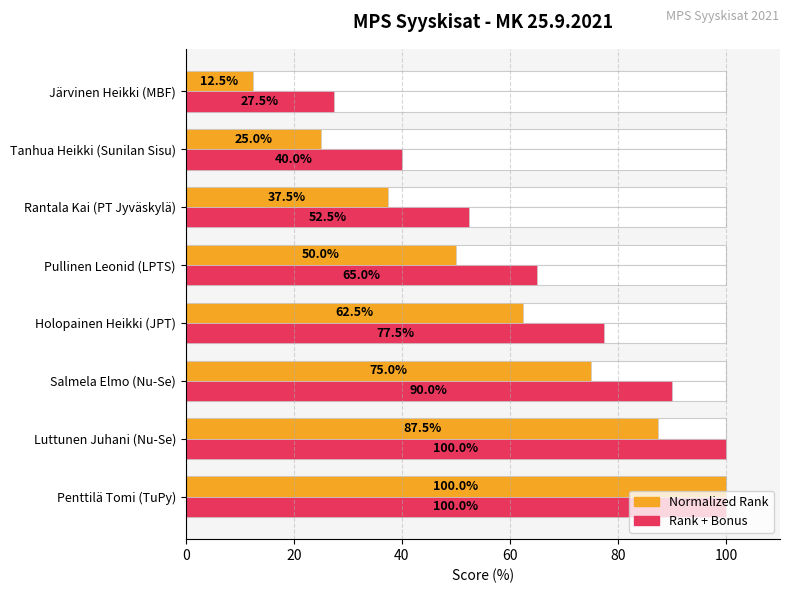

How many bars are there in each group?

2